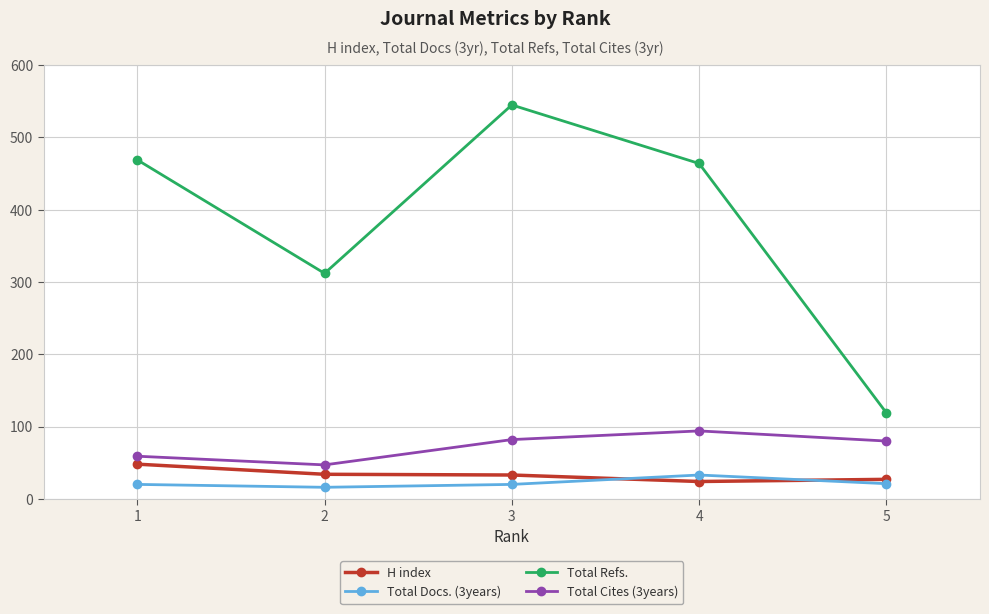

What is the difference between the maximum and minimum values in the Total Cites (3years) series?

47